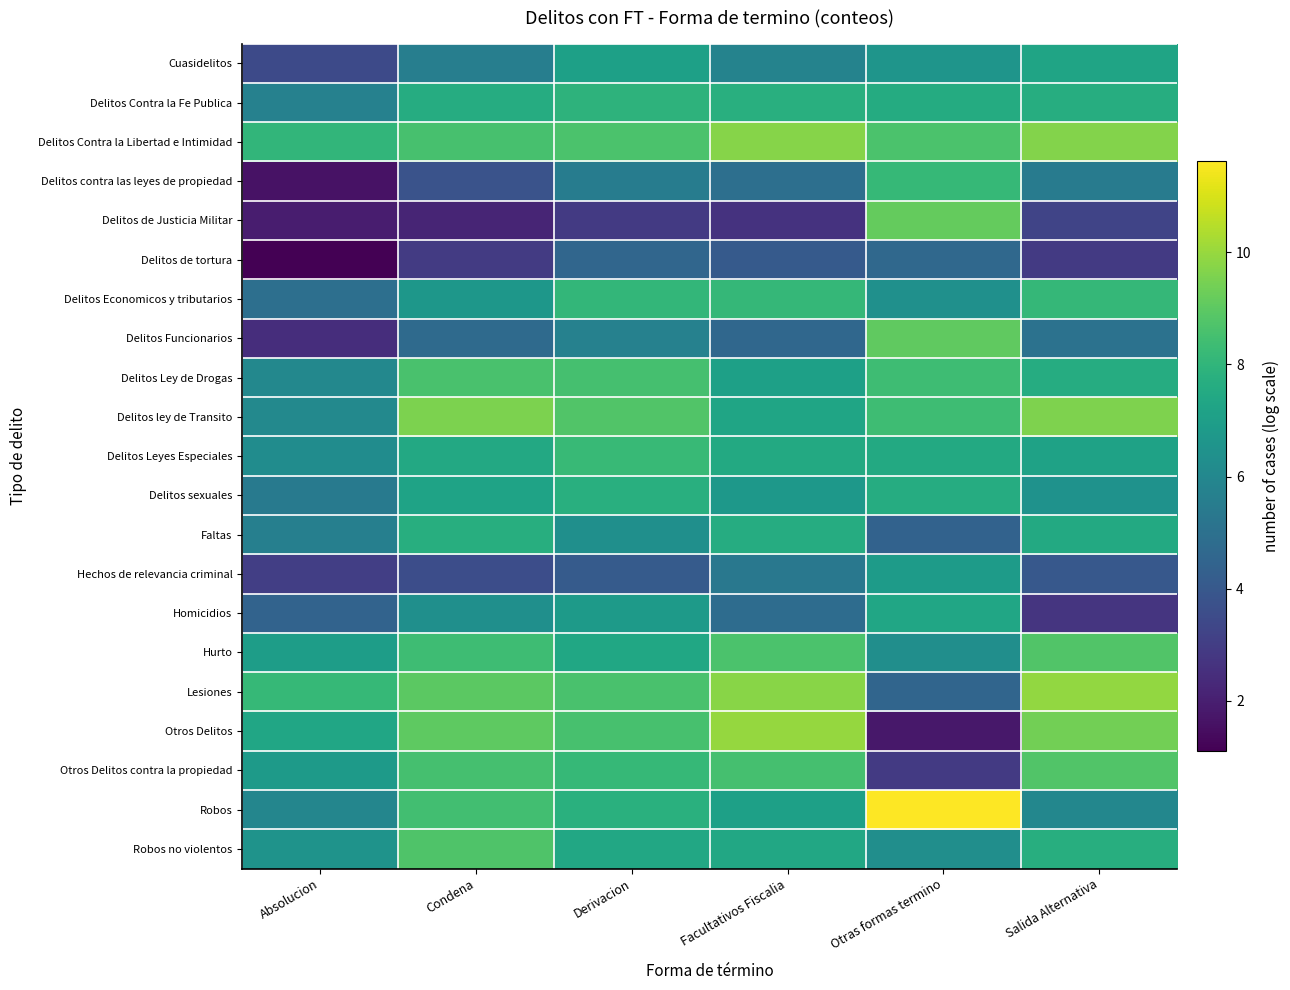

Reading left to right, list all the values displayed in this chart.

Cuasidelitos: Absolucion=3.5	Condena=5.6	Derivacion=7.1	Facultativos Fiscalia=5.8	Otras formas termino=6.6	Salida Alternativa=7.2
Delitos Contra la Fe Publica: Absolucion=5.7	Condena=7.6	Derivacion=7.9	Facultativos Fiscalia=7.7	Otras formas termino=7.6	Salida Alternativa=7.7
Delitos Contra la Libertad e Intimidad: Absolucion=8.0	Condena=8.6	Derivacion=8.7	Facultativos Fiscalia=9.7	Otras formas termino=8.7	Salida Alternativa=9.7
Delitos contra las leyes de propiedad: Absolucion=1.6	Condena=3.8	Derivacion=5.5	Facultativos Fiscalia=4.9	Otras formas termino=8.1	Salida Alternativa=5.5
Delitos de Justicia Militar: Absolucion=1.9	Condena=2.2	Derivacion=2.9	Facultativos Fiscalia=2.6	Otras formas termino=9.1	Salida Alternativa=3.3
Delitos de tortura: Absolucion=1.1	Condena=2.9	Derivacion=4.6	Facultativos Fiscalia=4.1	Otras formas termino=4.7	Salida Alternativa=2.9
Delitos Economicos y tributarios: Absolucion=5.0	Condena=6.7	Derivacion=8.1	Facultativos Fiscalia=8.1	Otras formas termino=6.4	Salida Alternativa=8.1
Delitos Funcionarios: Absolucion=2.5	Condena=4.8	Derivacion=5.7	Facultativos Fiscalia=4.6	Otras formas termino=9.1	Salida Alternativa=5.1
Delitos Ley de Drogas: Absolucion=6.0	Condena=8.6	Derivacion=8.5	Facultativos Fiscalia=7.1	Otras formas termino=8.4	Salida Alternativa=7.6
Delitos ley de Transito: Absolucion=6.1	Condena=9.6	Derivacion=8.8	Facultativos Fiscalia=7.3	Otras formas termino=8.3	Salida Alternativa=9.6
Delitos Leyes Especiales: Absolucion=6.2	Condena=7.5	Derivacion=8.2	Facultativos Fiscalia=7.5	Otras formas termino=7.5	Salida Alternativa=7.2
Delitos sexuales: Absolucion=5.5	Condena=7.2	Derivacion=7.7	Facultativos Fiscalia=6.7	Otras formas termino=7.6	Salida Alternativa=6.5
Faltas: Absolucion=5.6	Condena=7.7	Derivacion=6.3	Facultativos Fiscalia=7.6	Otras formas termino=4.4	Salida Alternativa=7.5
Hechos de relevancia criminal: Absolucion=3.0	Condena=3.6	Derivacion=4.1	Facultativos Fiscalia=5.3	Otras formas termino=6.9	Salida Alternativa=4.0
Homicidios: Absolucion=4.5	Condena=6.3	Derivacion=6.8	Facultativos Fiscalia=4.8	Otras formas termino=7.3	Salida Alternativa=2.7
Hurto: Absolucion=7.0	Condena=8.3	Derivacion=7.4	Facultativos Fiscalia=8.6	Otras formas termino=6.3	Salida Alternativa=8.8
Lesiones: Absolucion=8.2	Condena=9.0	Derivacion=8.6	Facultativos Fiscalia=9.8	Otras formas termino=4.5	Salida Alternativa=9.9
Otros Delitos: Absolucion=7.3	Condena=9.0	Derivacion=8.5	Facultativos Fiscalia=10.0	Otras formas termino=1.8	Salida Alternativa=9.4
Otros Delitos contra la propiedad: Absolucion=6.8	Condena=8.5	Derivacion=8.2	Facultativos Fiscalia=8.5	Otras formas termino=2.9	Salida Alternativa=8.8
Robos: Absolucion=5.9	Condena=8.4	Derivacion=7.8	Facultativos Fiscalia=7.1	Otras formas termino=11.6	Salida Alternativa=6.0
Robos no violentos: Absolucion=6.5	Condena=8.7	Derivacion=7.4	Facultativos Fiscalia=7.4	Otras formas termino=6.3	Salida Alternativa=7.7